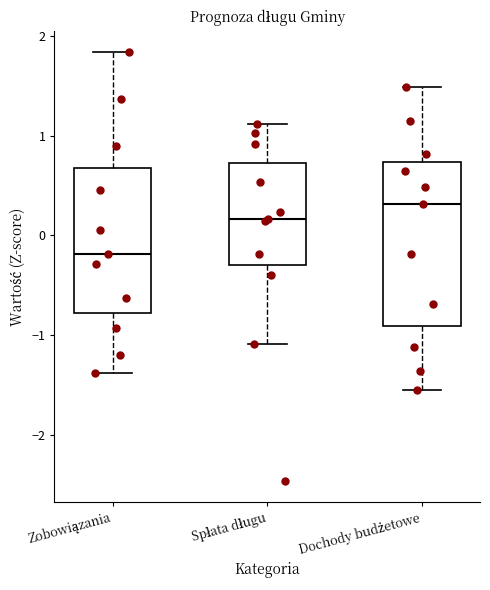

Which box is the tallest, from its lower edge to its upper edge?

Dochody budżetowe